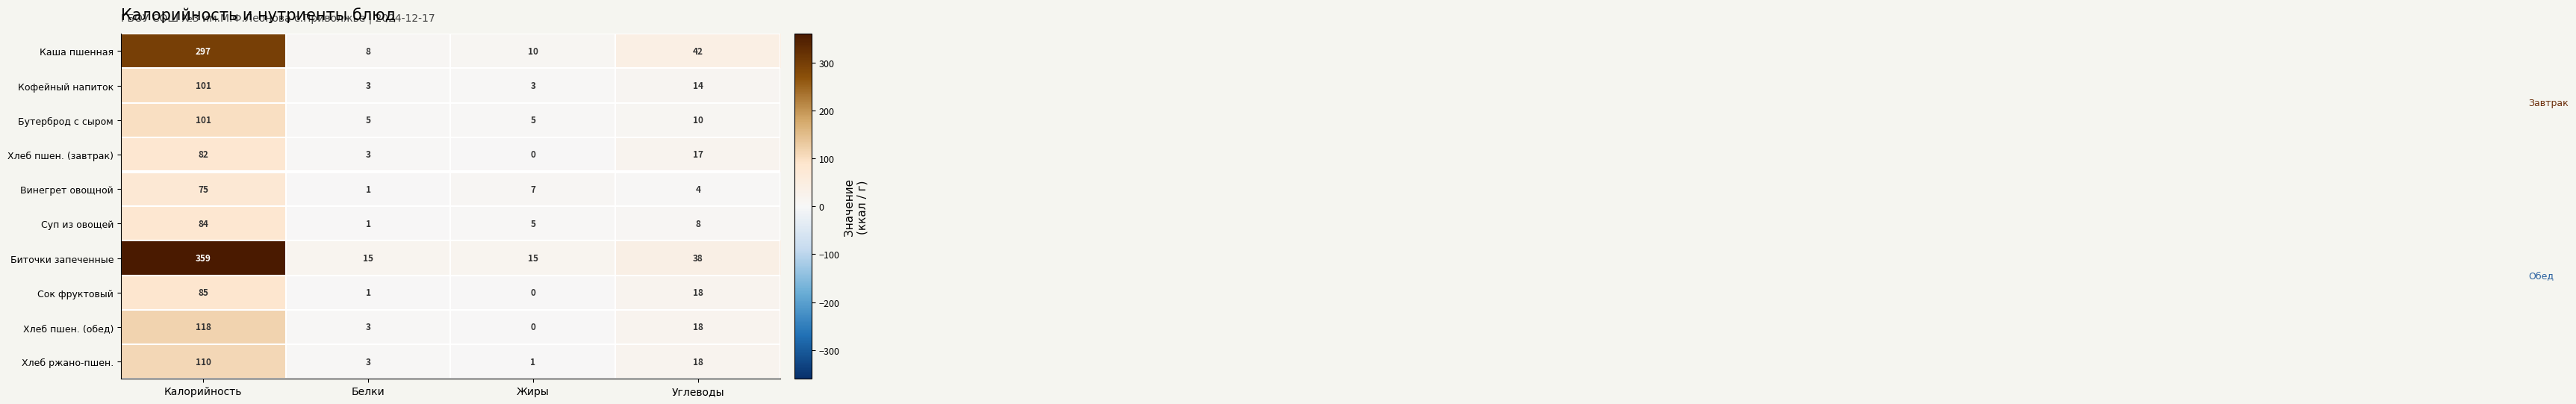

What is the sum of the Биточки запеченные values at Углеводы and Белки?

53